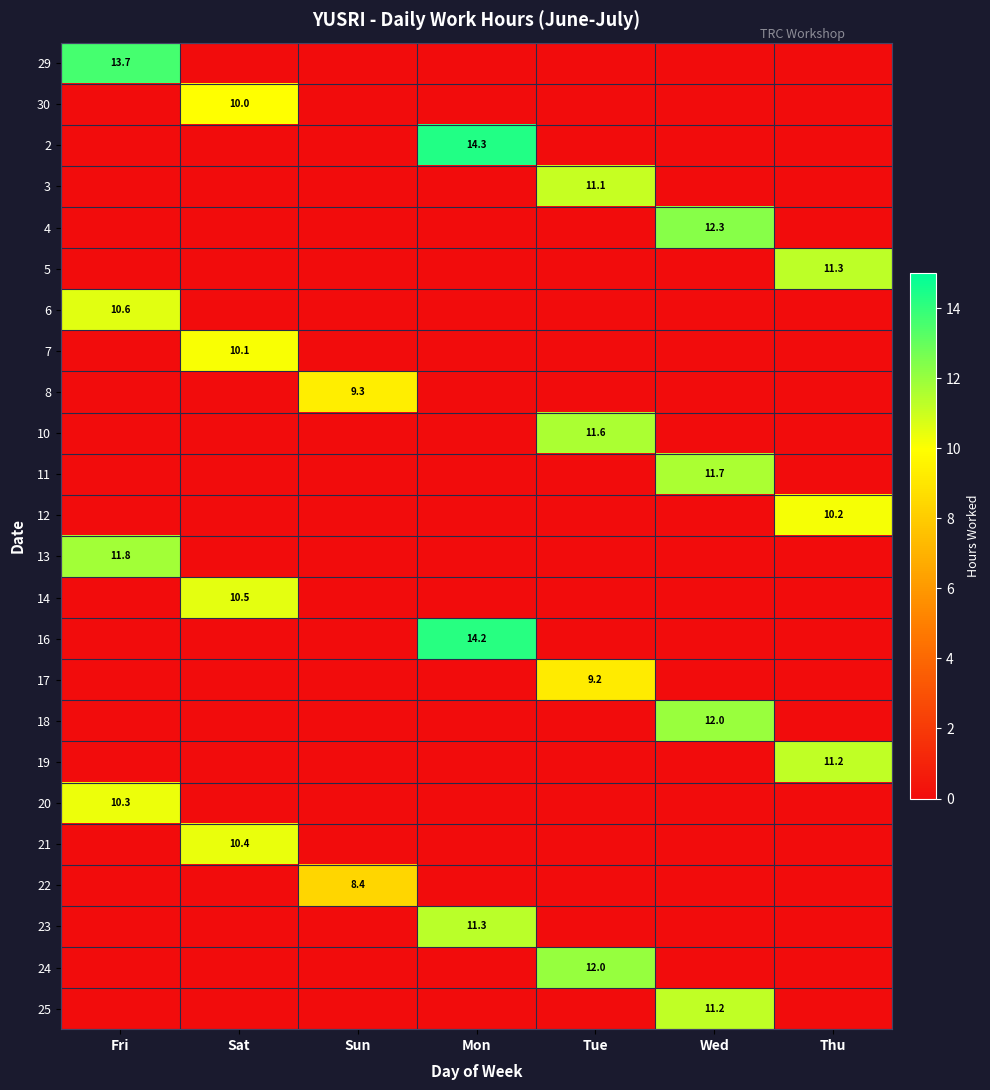

At how many categories does at least one series exceed 14?

1